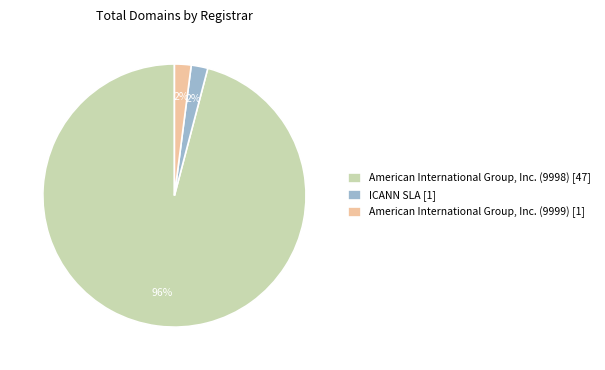

To the nearest percent, what is the difference between the largest and smallest slice percentages?

94%